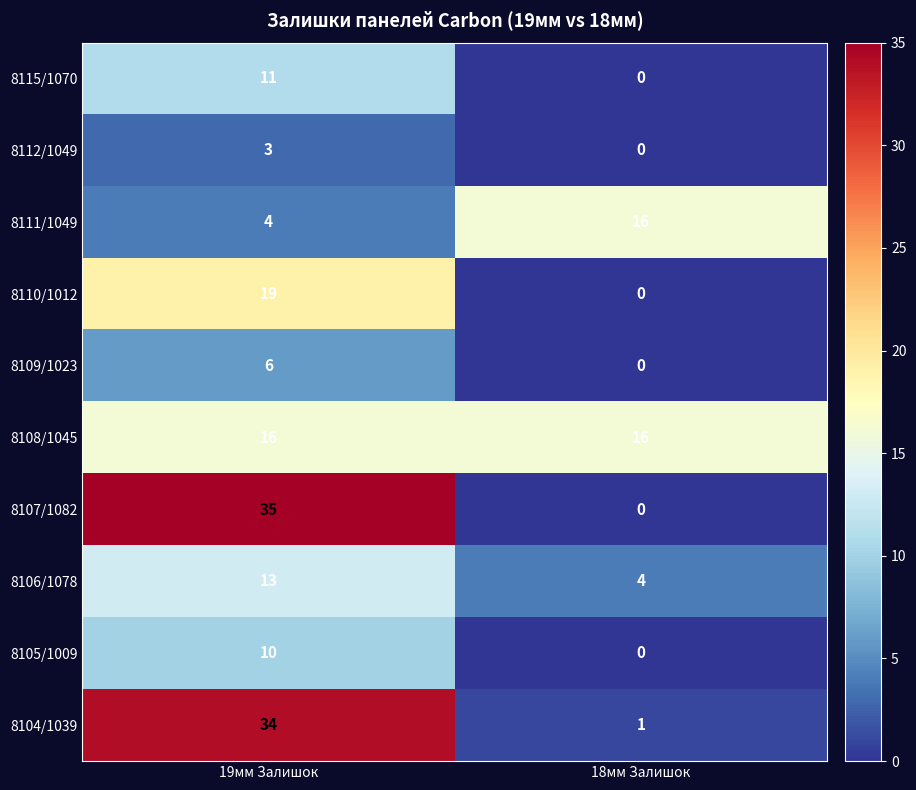

What is the average value of the 8110/1012 series?

10